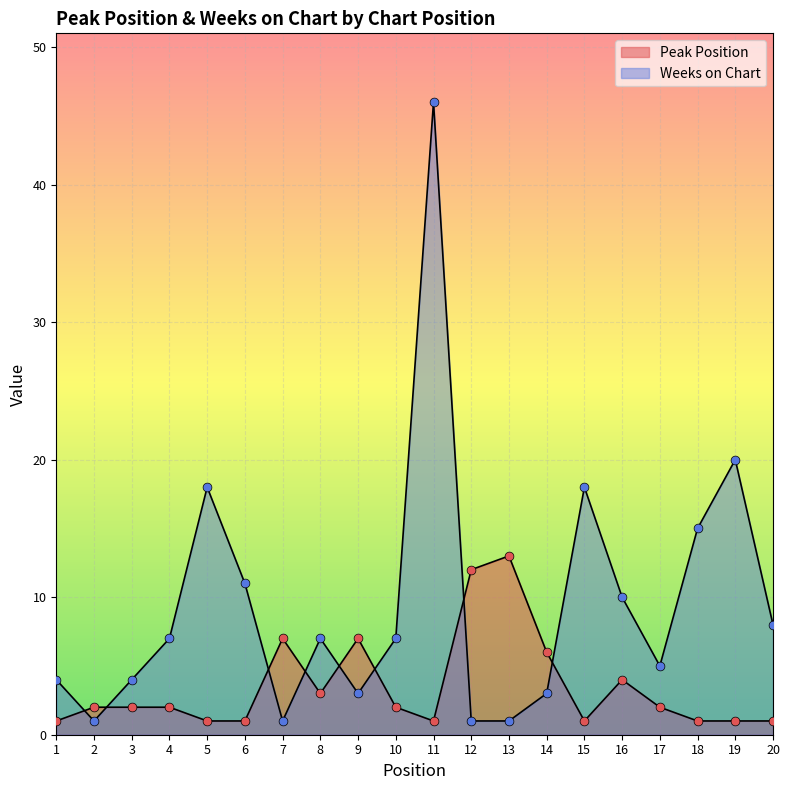

What is the total value across all series at 5?

19